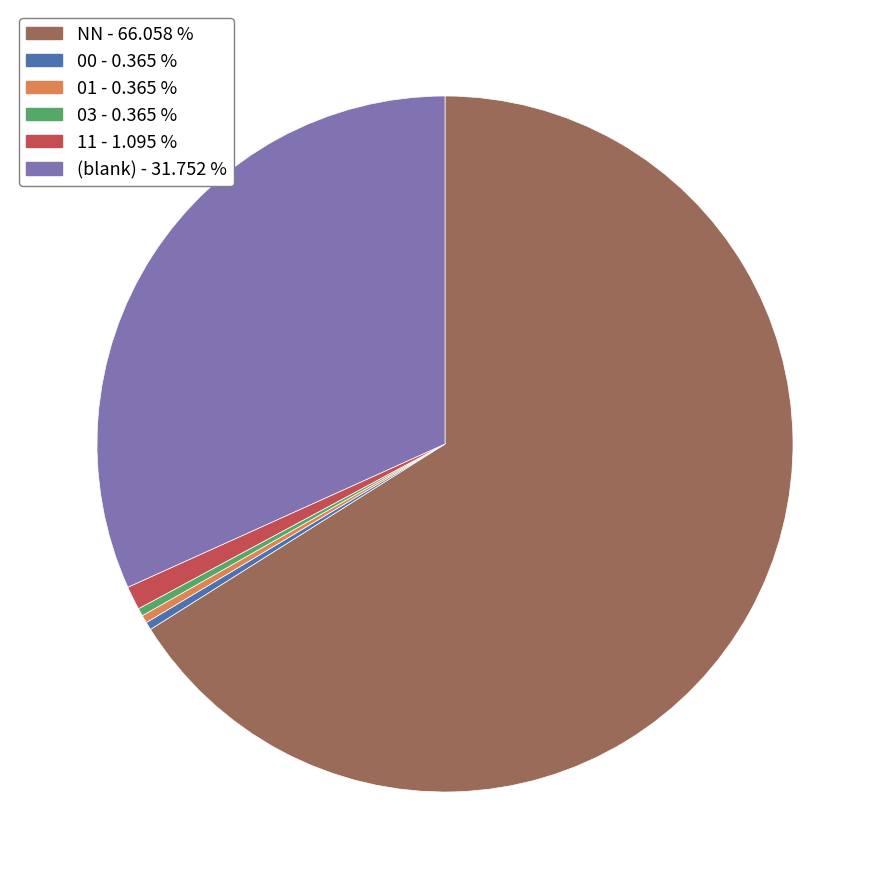

Is there a majority slice in this chart?

Yes